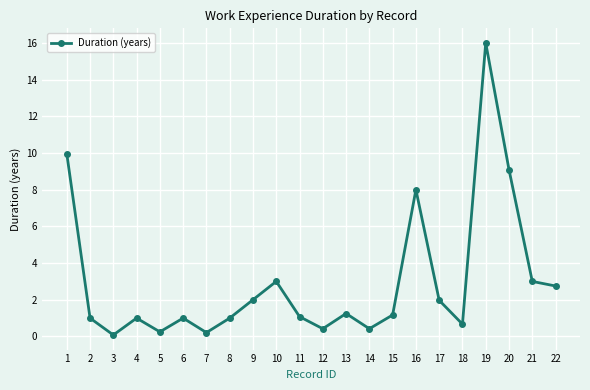

True or false: the data shows 1.7 at 2.

False